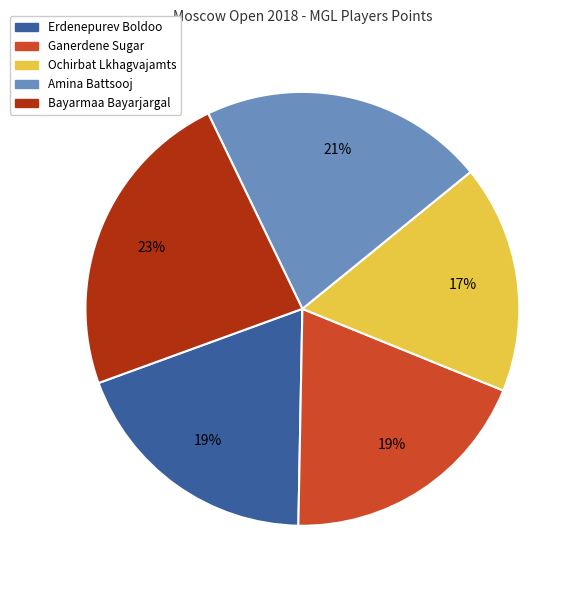

Count the number of slices in the pie.

5